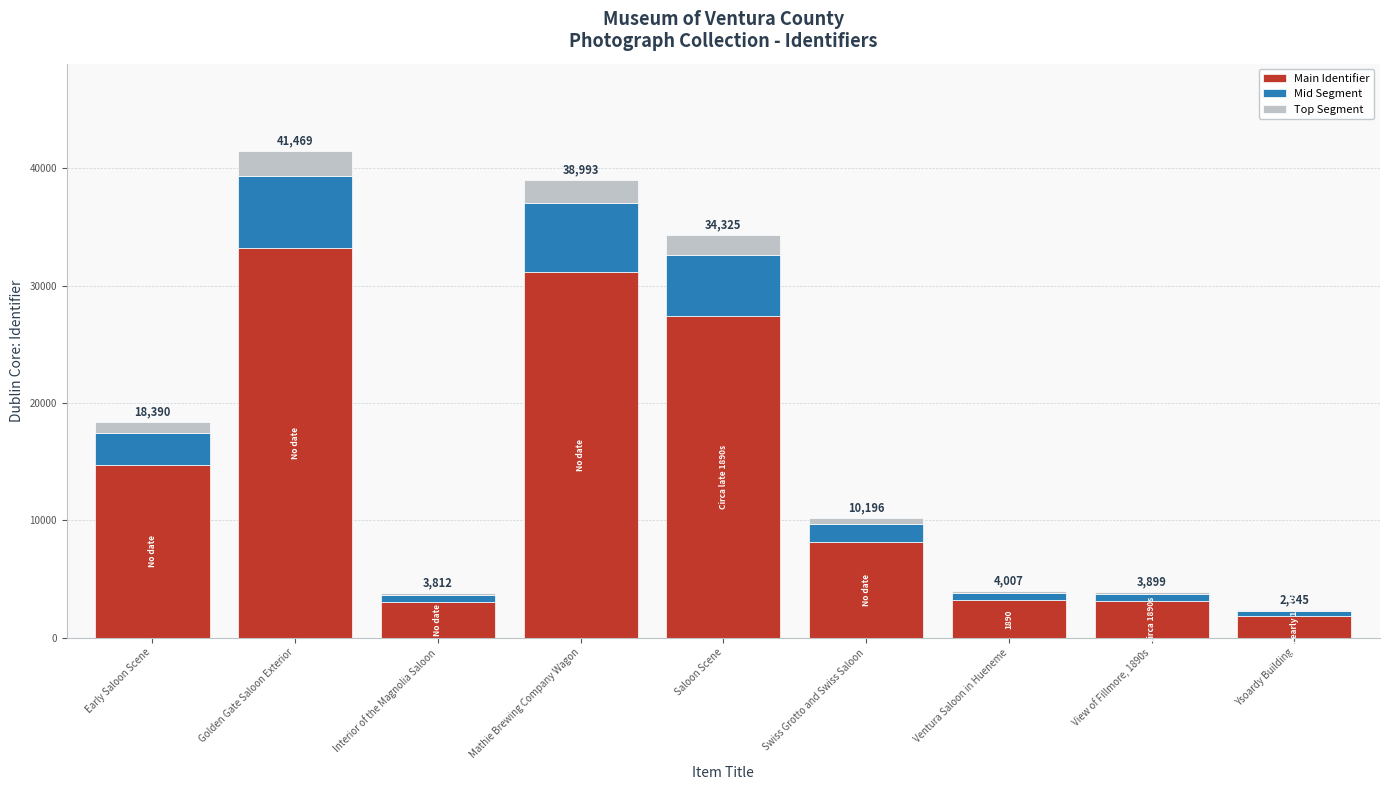

At which label does Main Identifier reach its peak?

Golden Gate Saloon Exterior